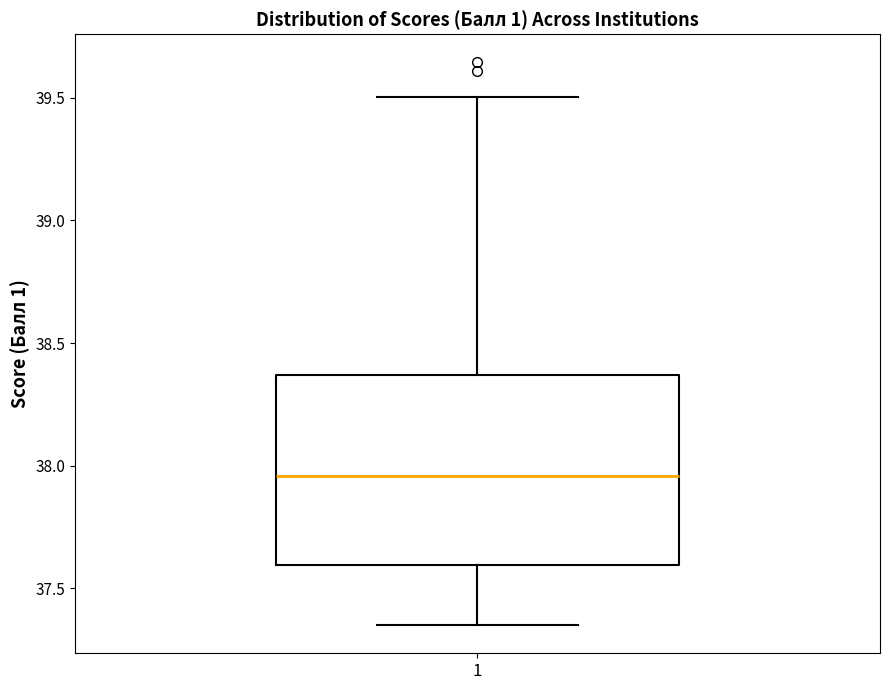

Read this box plot against the y-axis: the position of the median line, the range covered by the box, and the ends of both whiskers. The values are not printed on the chart, so give them approximately, as read against the axis.

median 37.95, box 37.60 to 38.35, whiskers 37.35 to 39.50